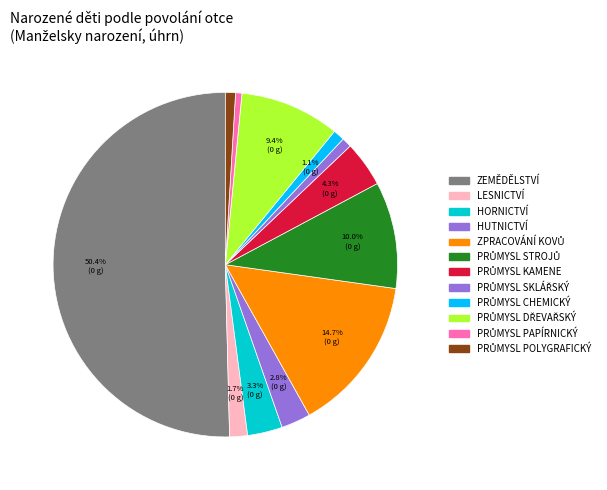

To the nearest percent, what is the difference between the largest and smallest slice percentages?

50%